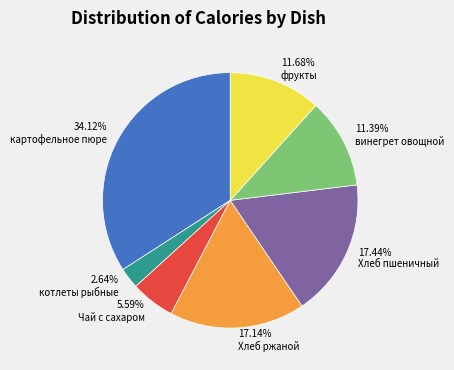

Which slice is the largest?

картофельное пюре